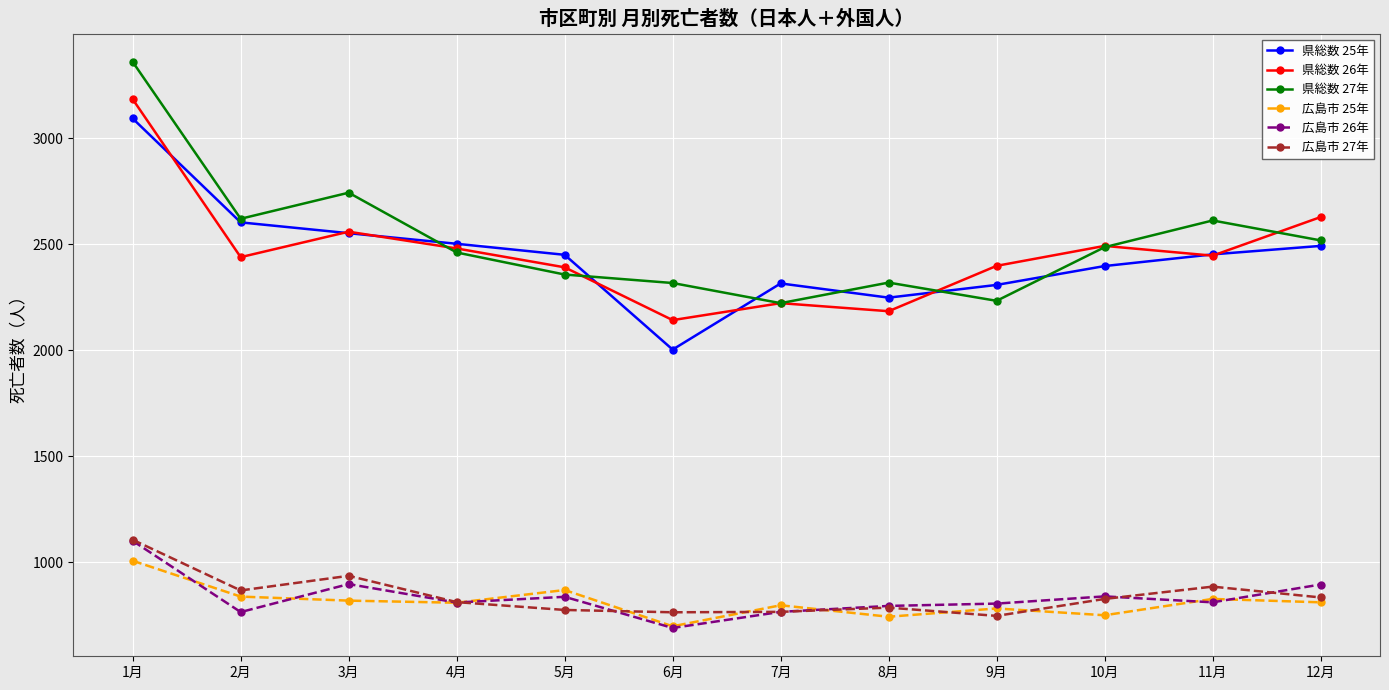

What is the maximum value for 県総数 25年?

3094